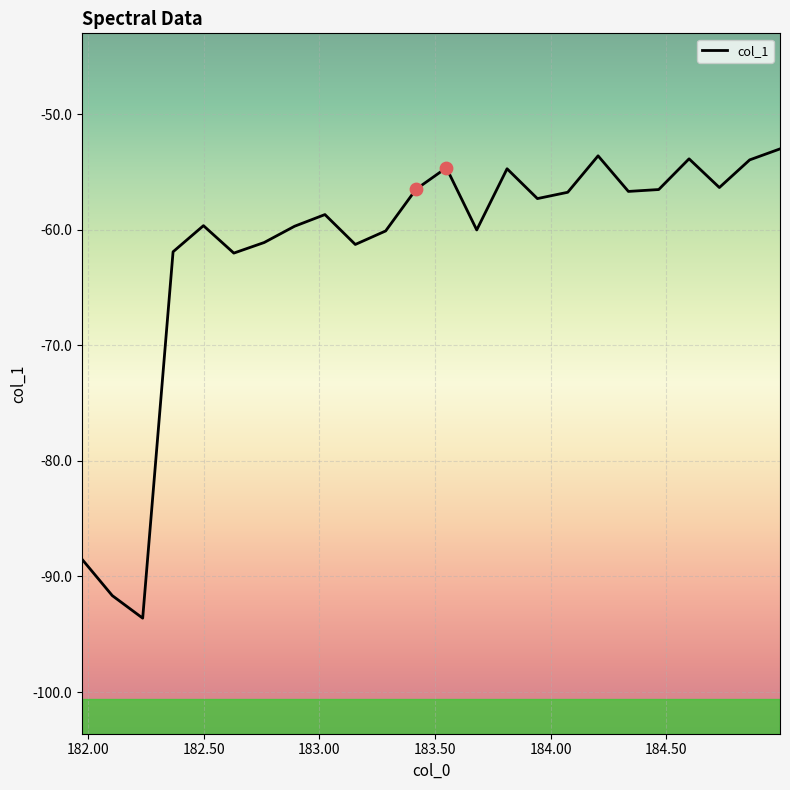

What is the minimum value shown in the chart?

-93.6